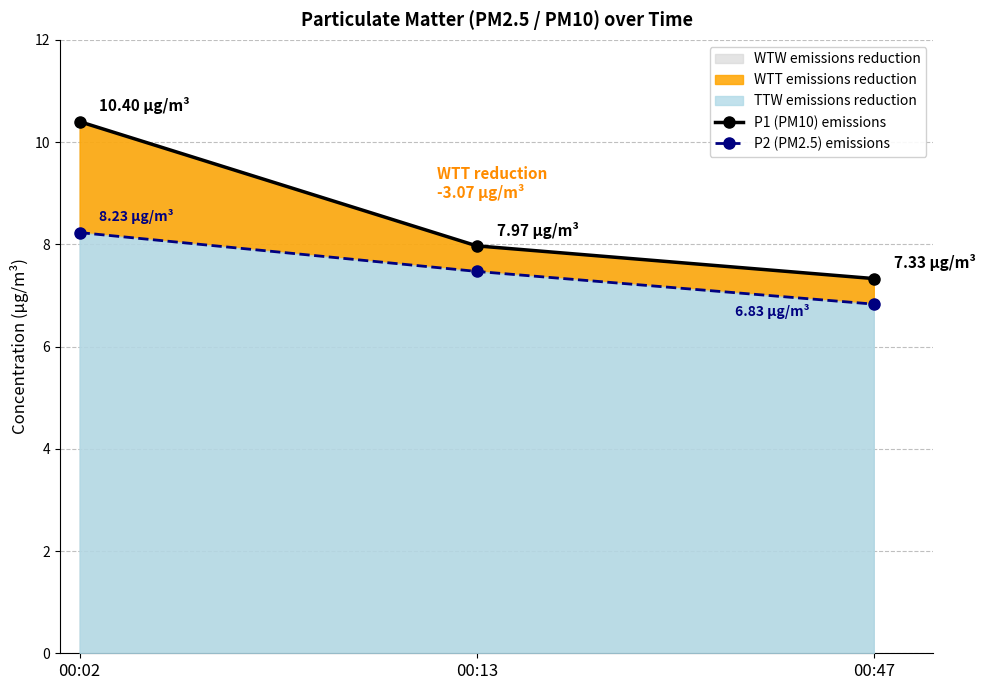

Which series has the widest spread of values?

P1 (PM10) emissions